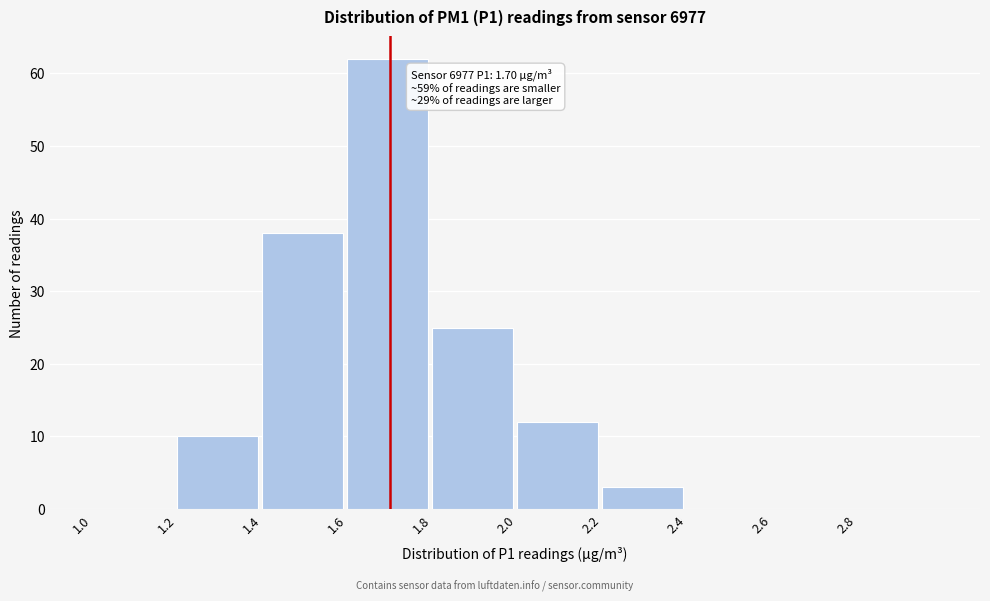

Which range on the x-axis has the tallest bar?

1.6 to 1.8